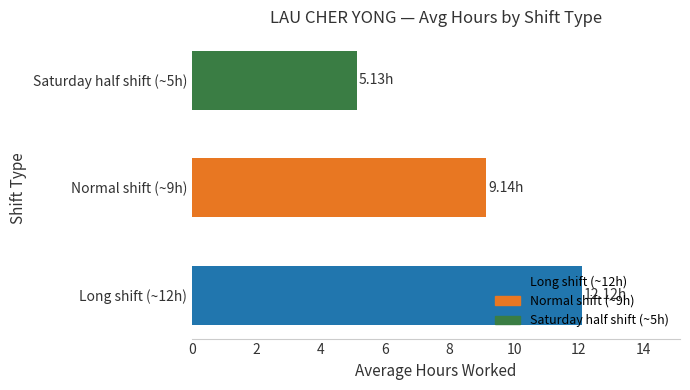

What is the sum of all values?

26.4